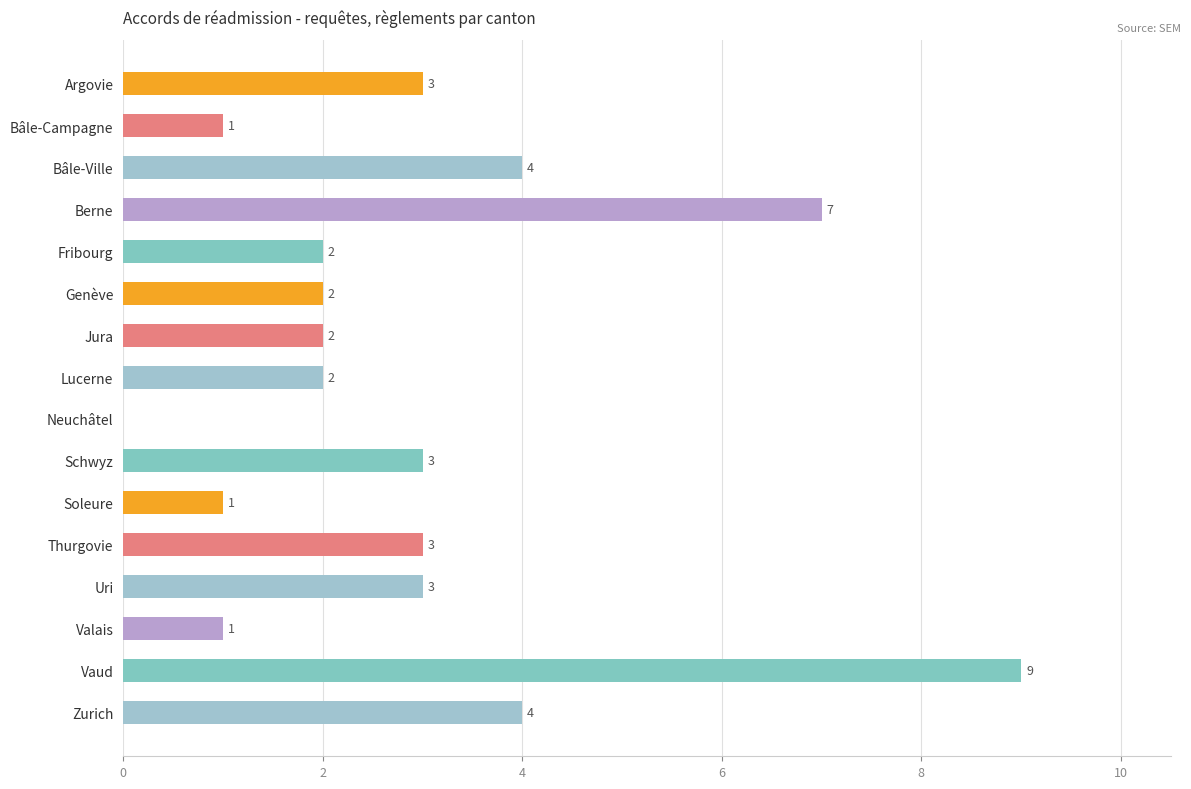

Reading top to bottom, extract all data points from this chart.

Argovie=3	Bâle-Campagne=1	Bâle-Ville=4	Berne=7	Fribourg=2	Genève=2	Jura=2	Lucerne=2	Neuchâtel=0	Schwyz=3	Soleure=1	Thurgovie=3	Uri=3	Valais=1	Vaud=9	Zurich=4